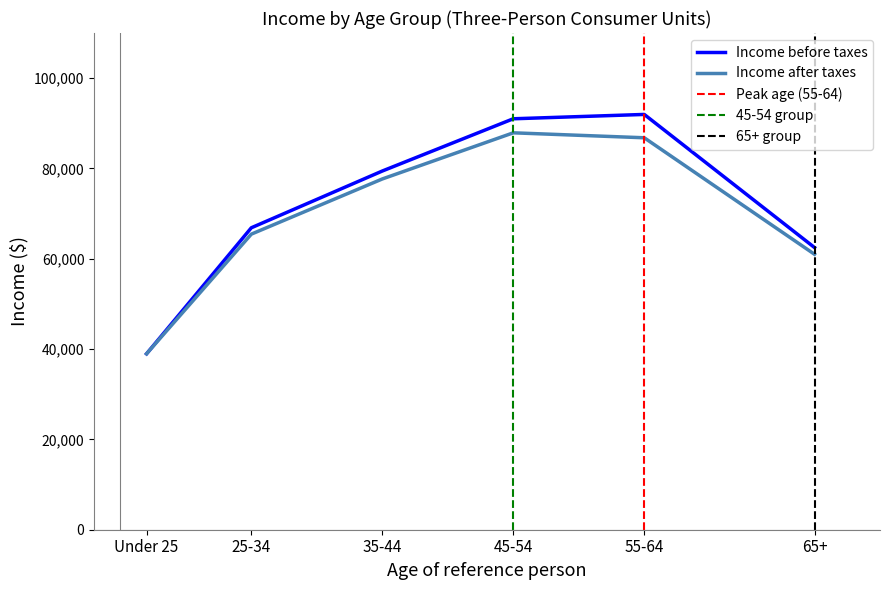

Which label corresponds to the largest value in the chart?

55-64